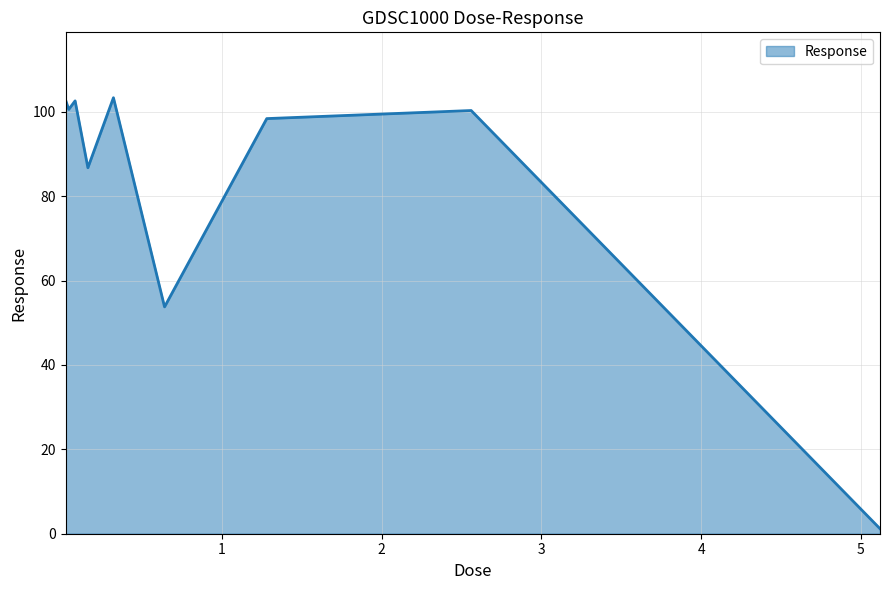

What is the maximum value shown in the chart?

103.3